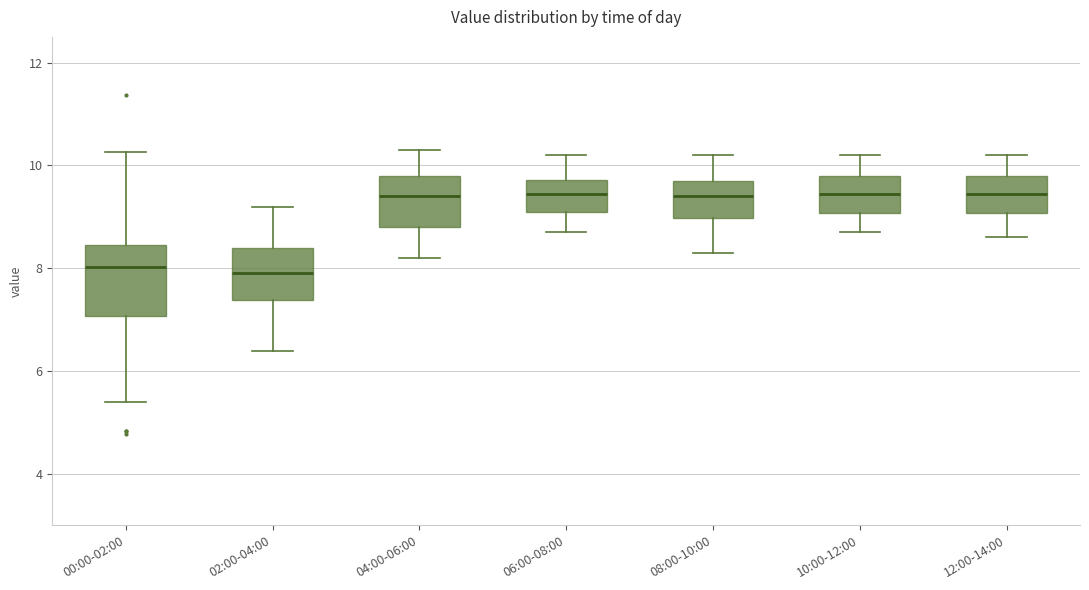

Which box is the tallest, from its lower edge to its upper edge?

00:00-02:00